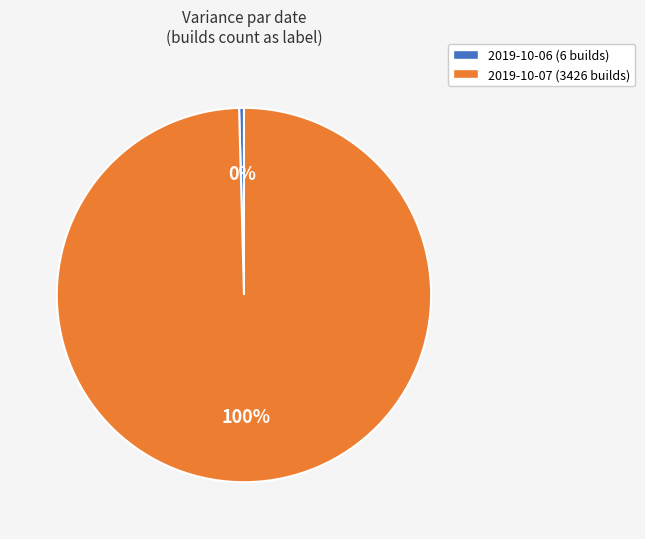

The 2019-10-06 (6 builds) slice represents 14% of the pie. True or false?

False